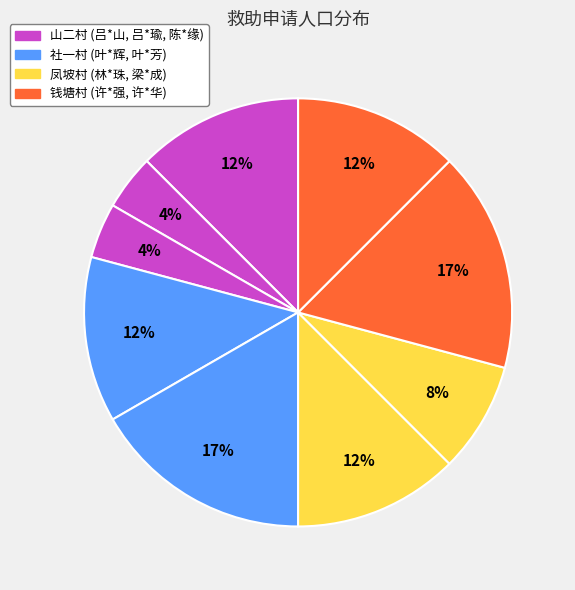

Which slice is the largest?

社一村-叶*芳